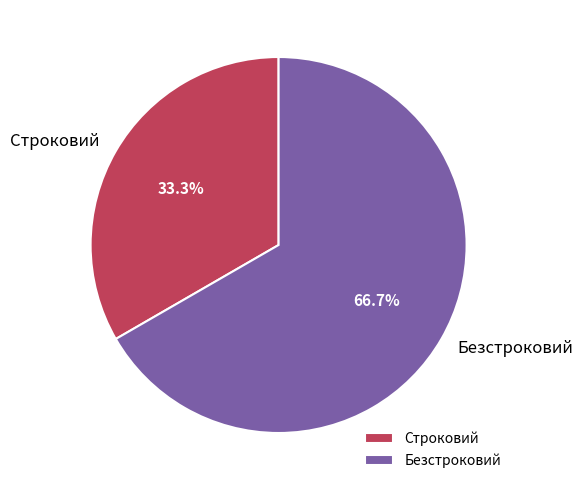

Which category accounts for the majority?

Безстроковий